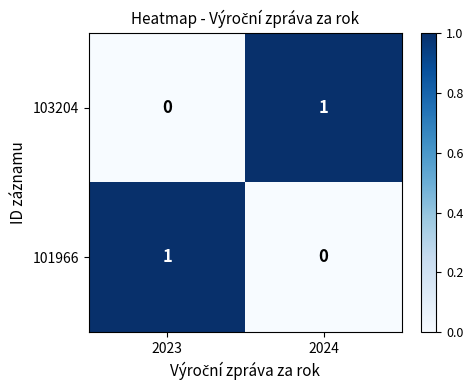

What is the maximum value shown in the chart?

1